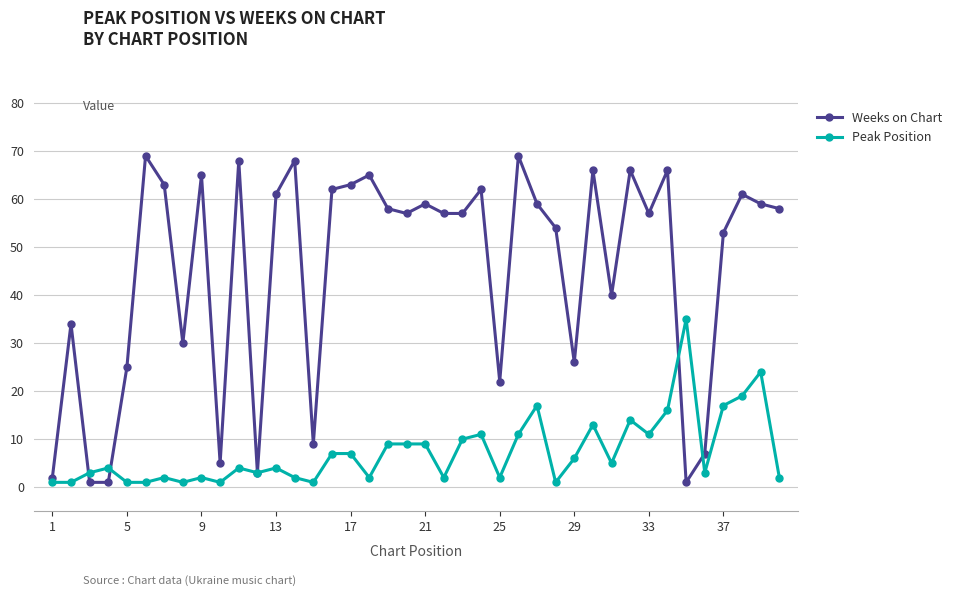

Reading left to right, list all the values displayed in this chart.

Weeks on Chart: 2	34	1	1	25	69	63	30	65	5	68	3	61	68	9	62	63	65	58	57	59	57	57	62	22	69	59	54	26	66	40	66	57	66	1	7	53	61	59	58
Peak Position: 1	1	3	4	1	1	2	1	2	1	4	3	4	2	1	7	7	2	9	9	9	2	10	11	2	11	17	1	6	13	5	14	11	16	35	3	17	19	24	2